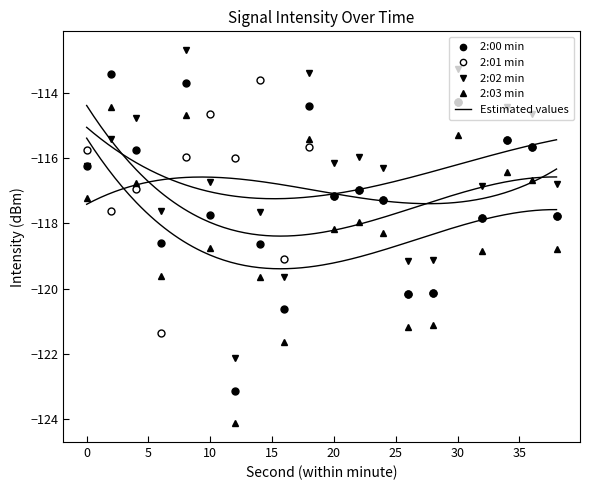

How many times do 2:03 min and 2:01 min cross each other?

4